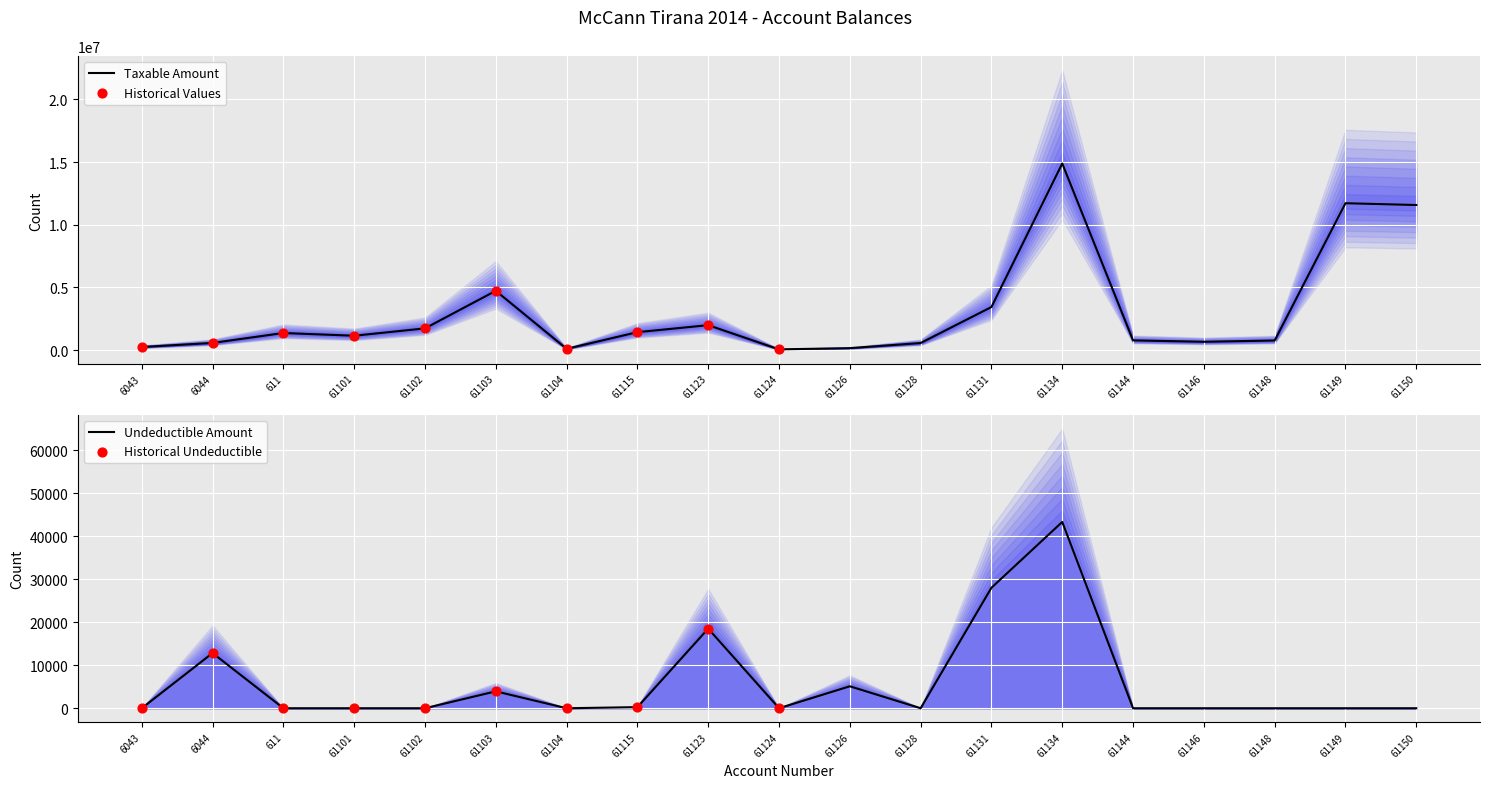

The Undeductible Amount series shows 5100 at 61126. True or false?

True